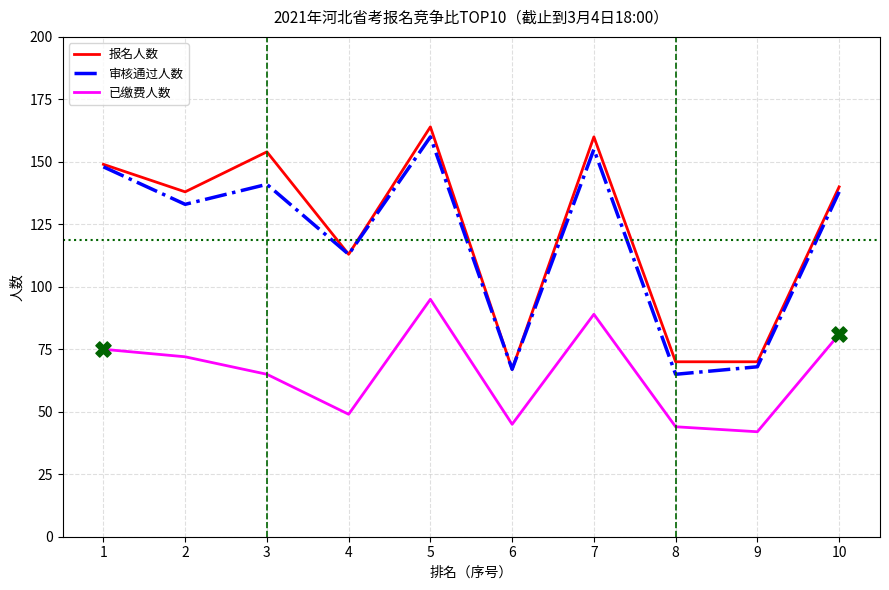

At which category is the sum across all series the highest?

5